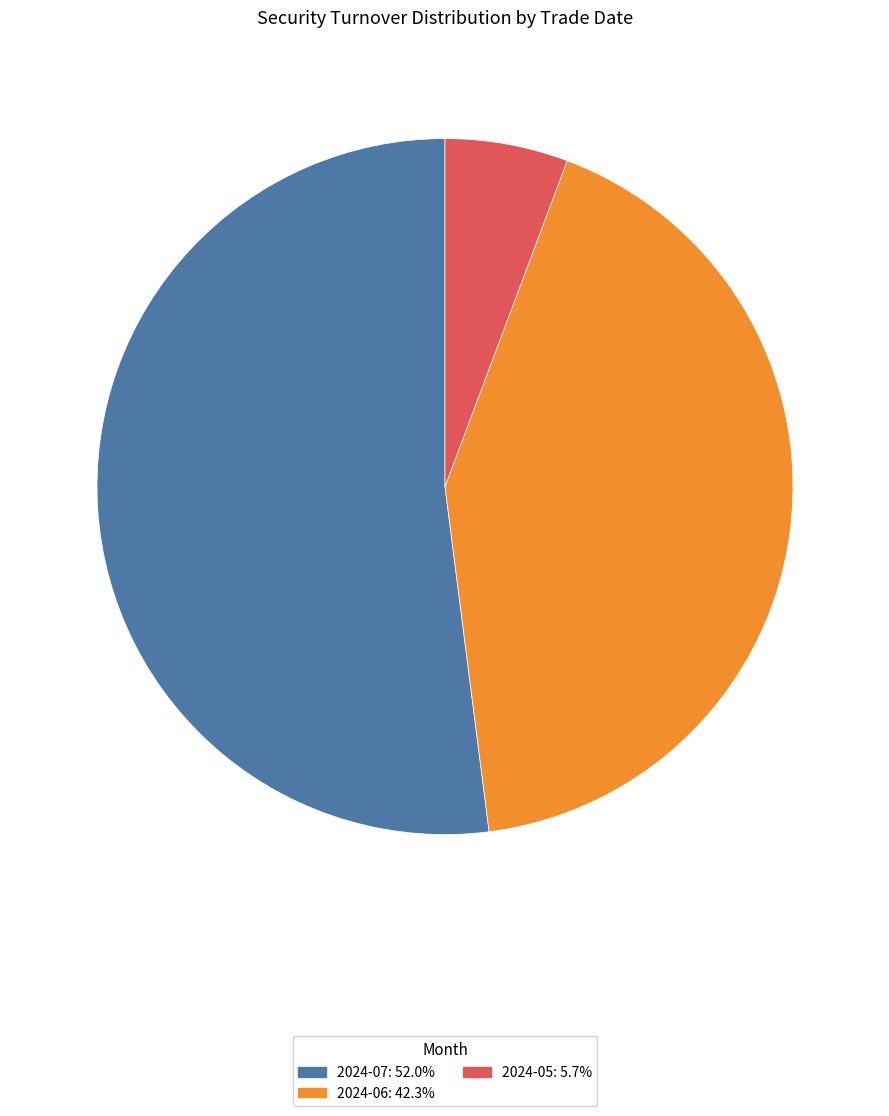

Combined, do 2024-06: 42.3% and 2024-07: 52.0% account for over 50%?

Yes